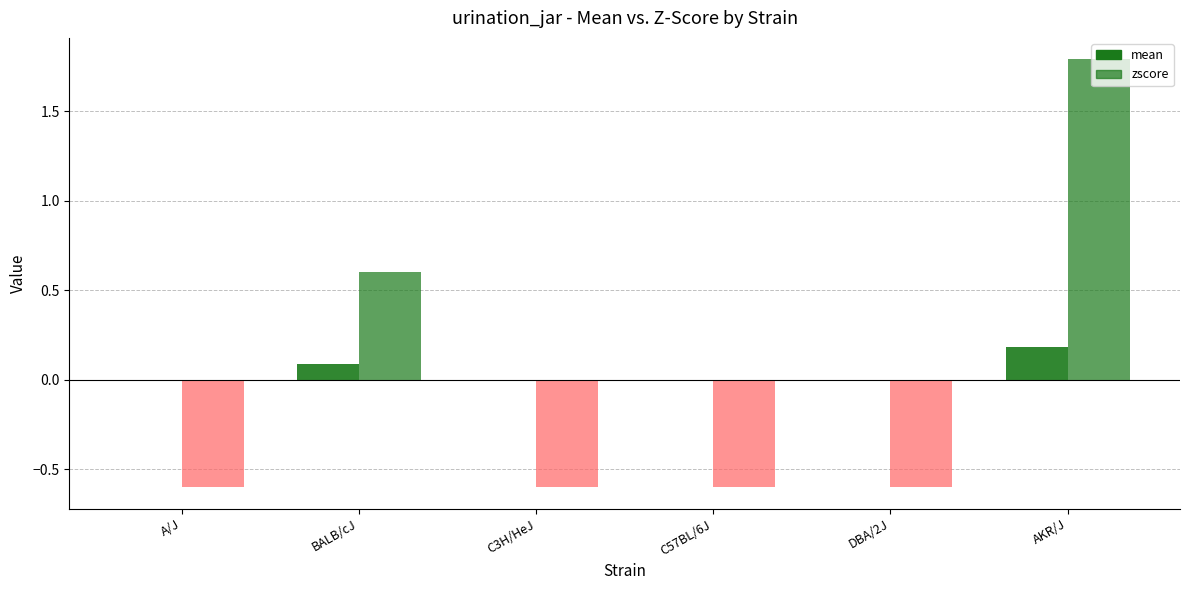

What is the difference between the highest and lowest values at C3H/HeJ?

0.6